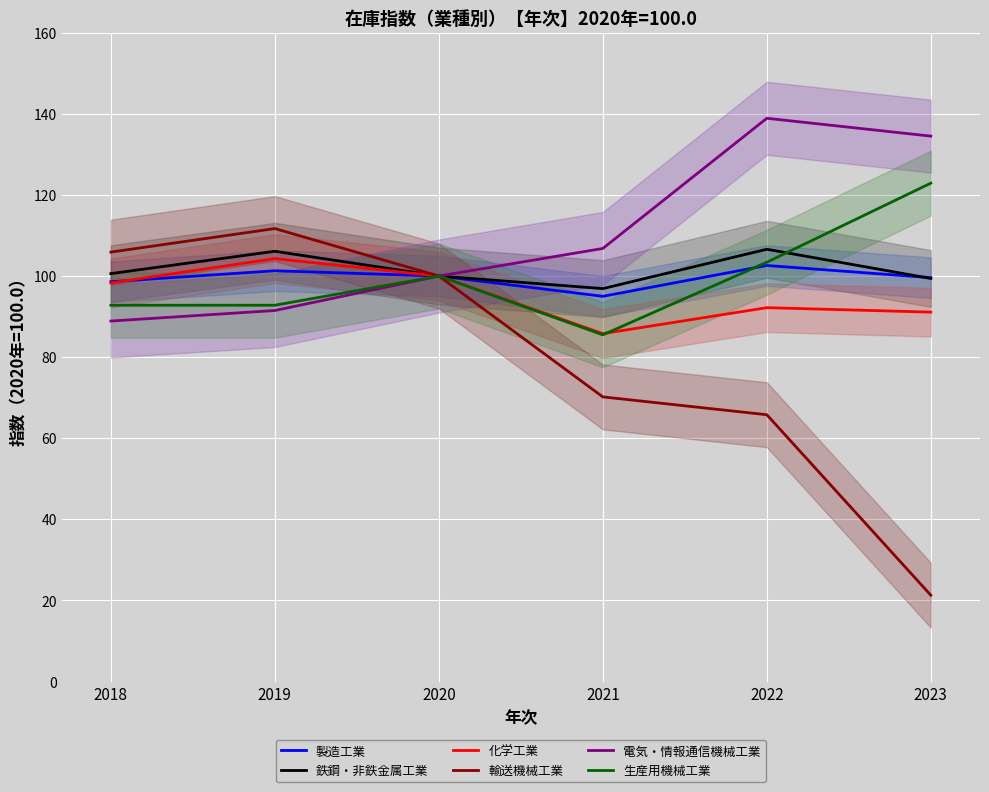

What is the difference between the 輸送機械工業 values at 2018 and 2023?

84.6